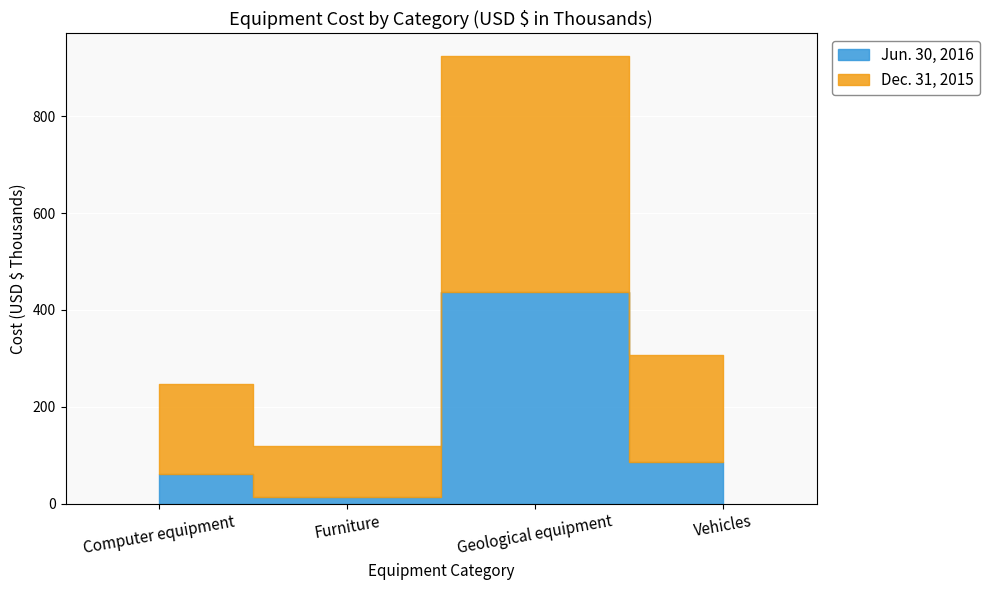

What is the highest value of the Jun. 30, 2016 series?

437